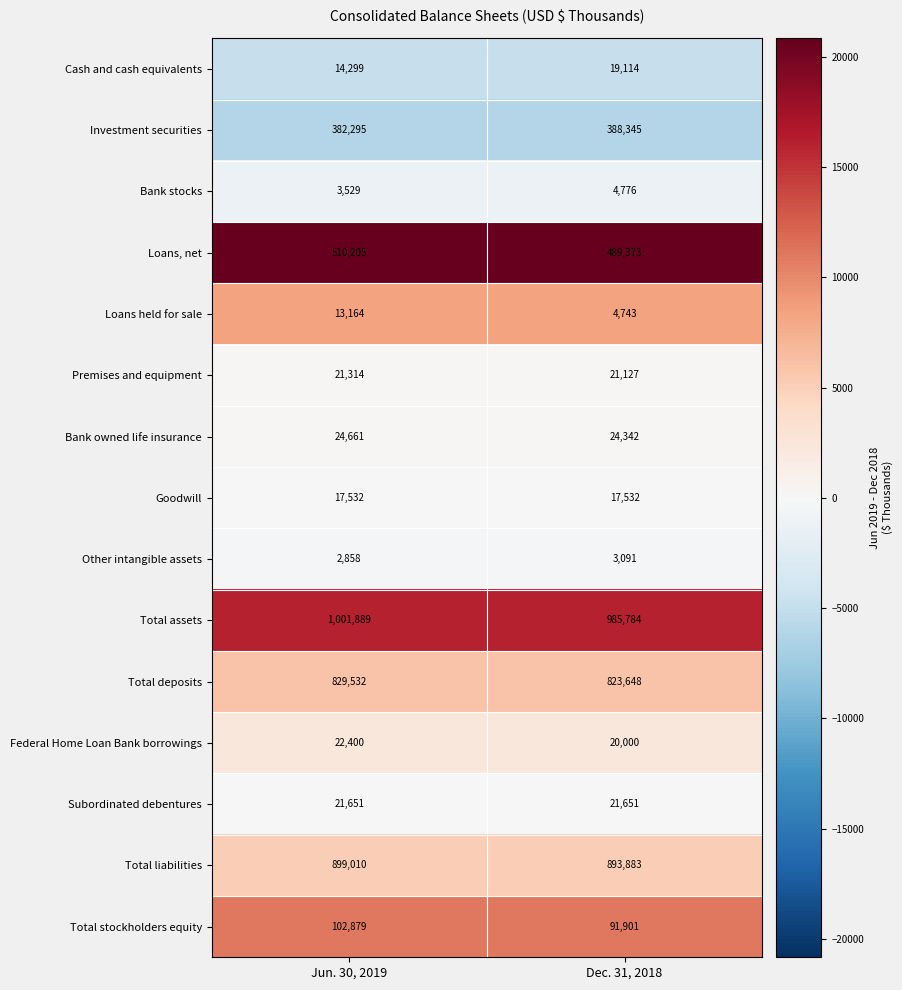

What is the sum of the Investment securities values at Jun. 30, 2019 and Dec. 31, 2018?

770640